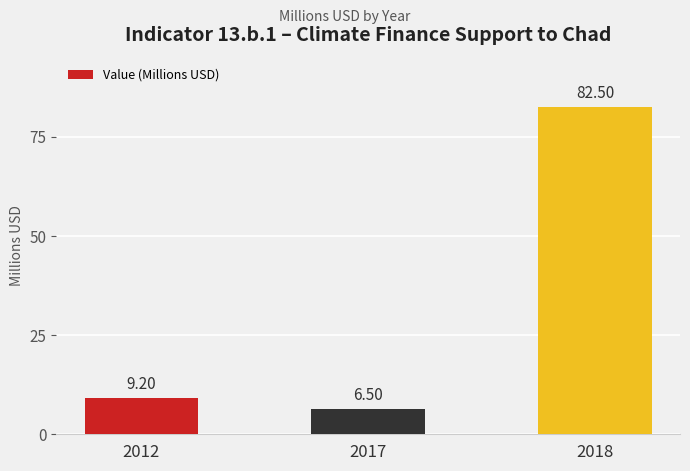

Where is the data nearest to the value 44?

2012